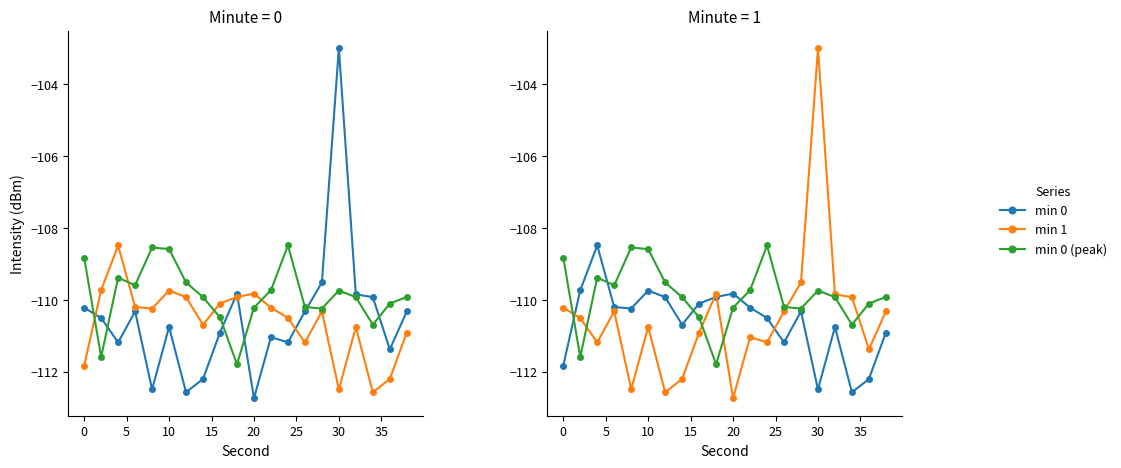

Which series has the widest spread of values?

min 1